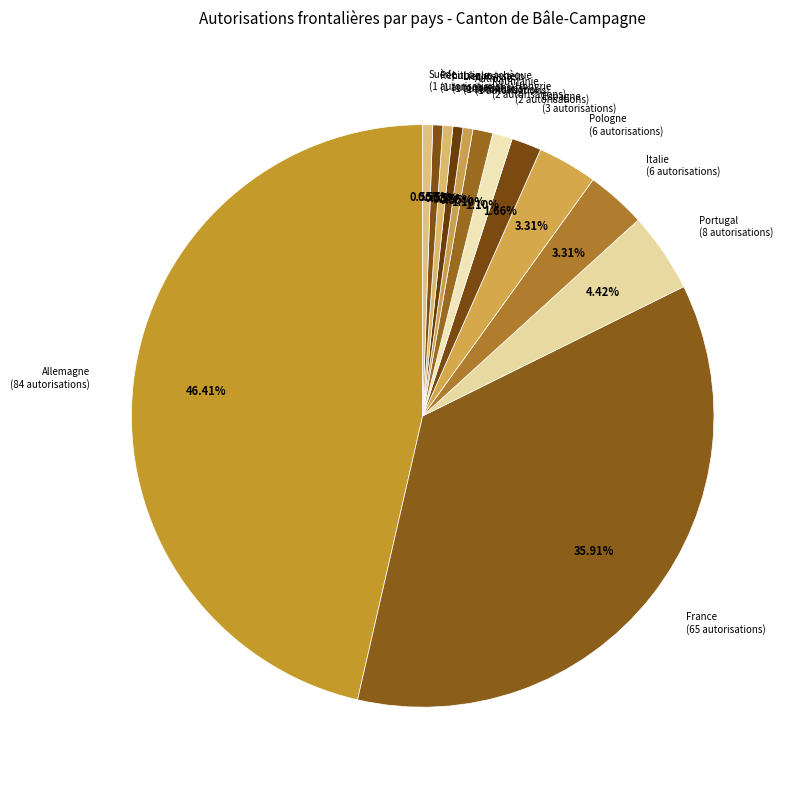

Which slice is the largest?

Allemagne